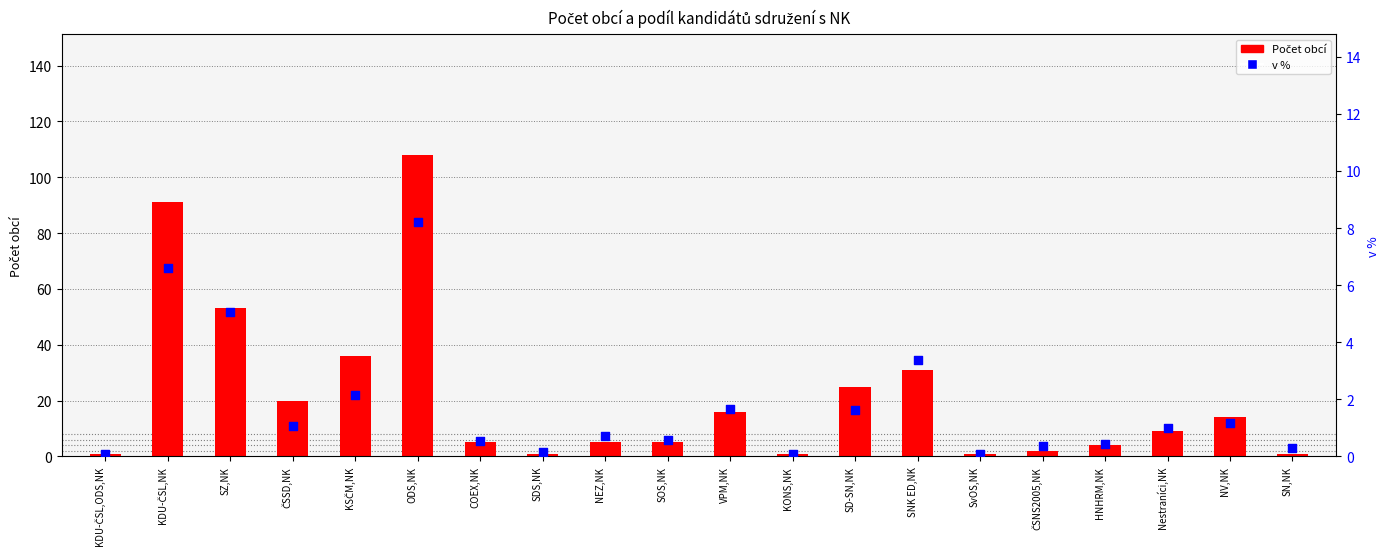

Which series reaches the minimum Y coordinate?

v %